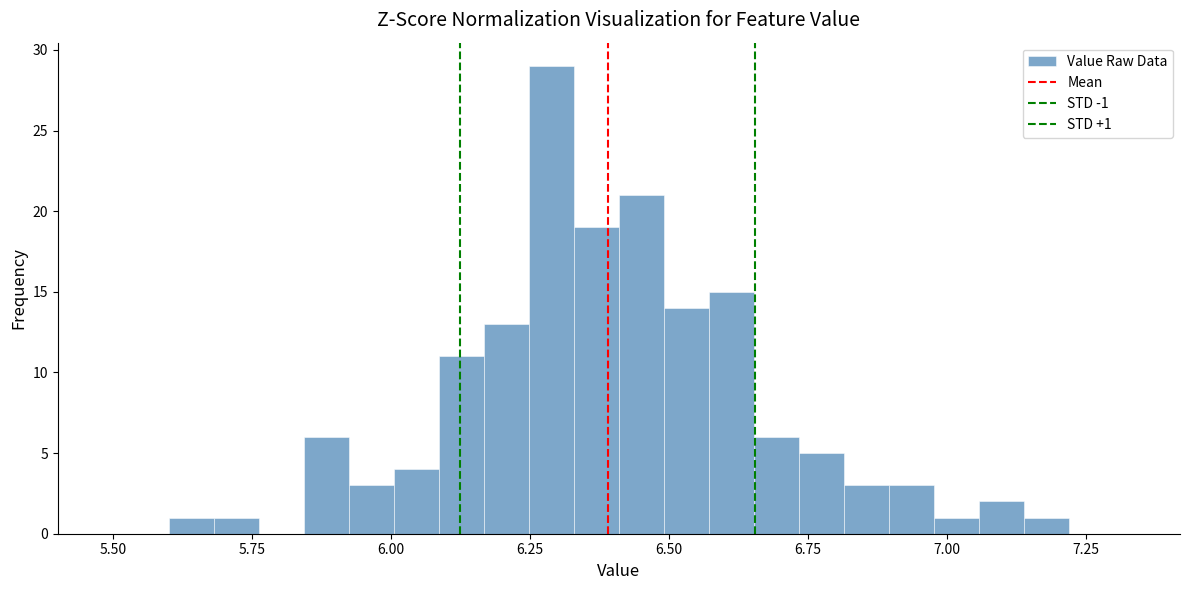

Read against the x-axis, roughly where is the centre of the tallest bar?

6.30